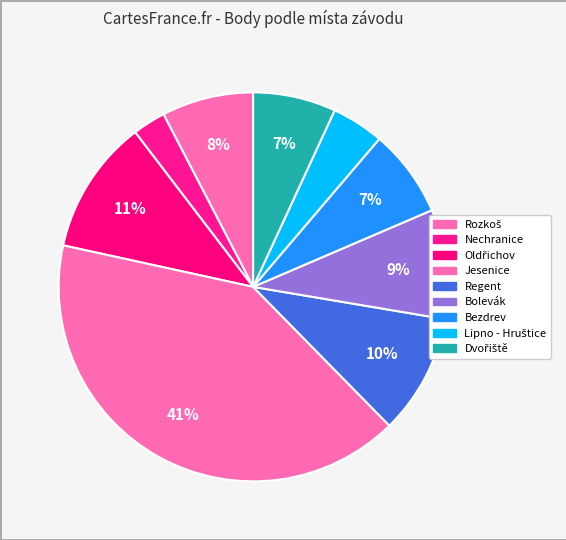

How many segments does this pie chart have?

9